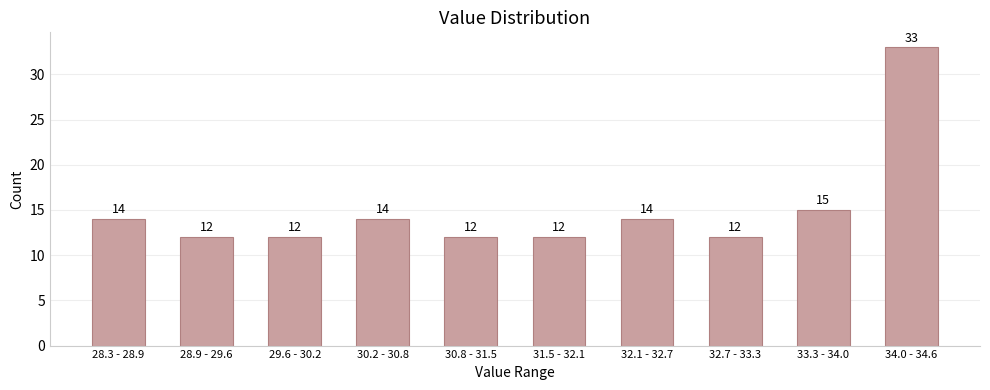

Reading left to right, transcribe all the data shown in this chart.

14	12	12	14	12	12	14	12	15	33